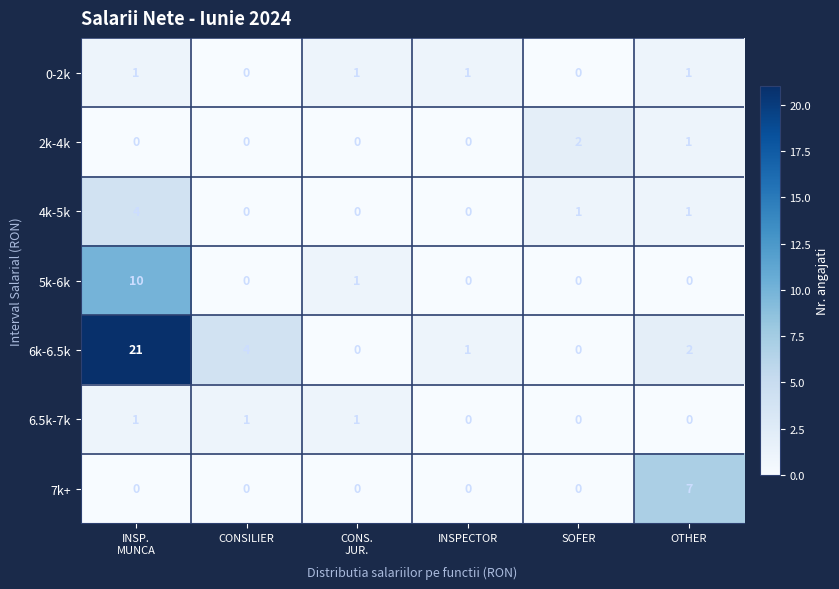

How many 6.5k-7k values are between 0 and 1?

6